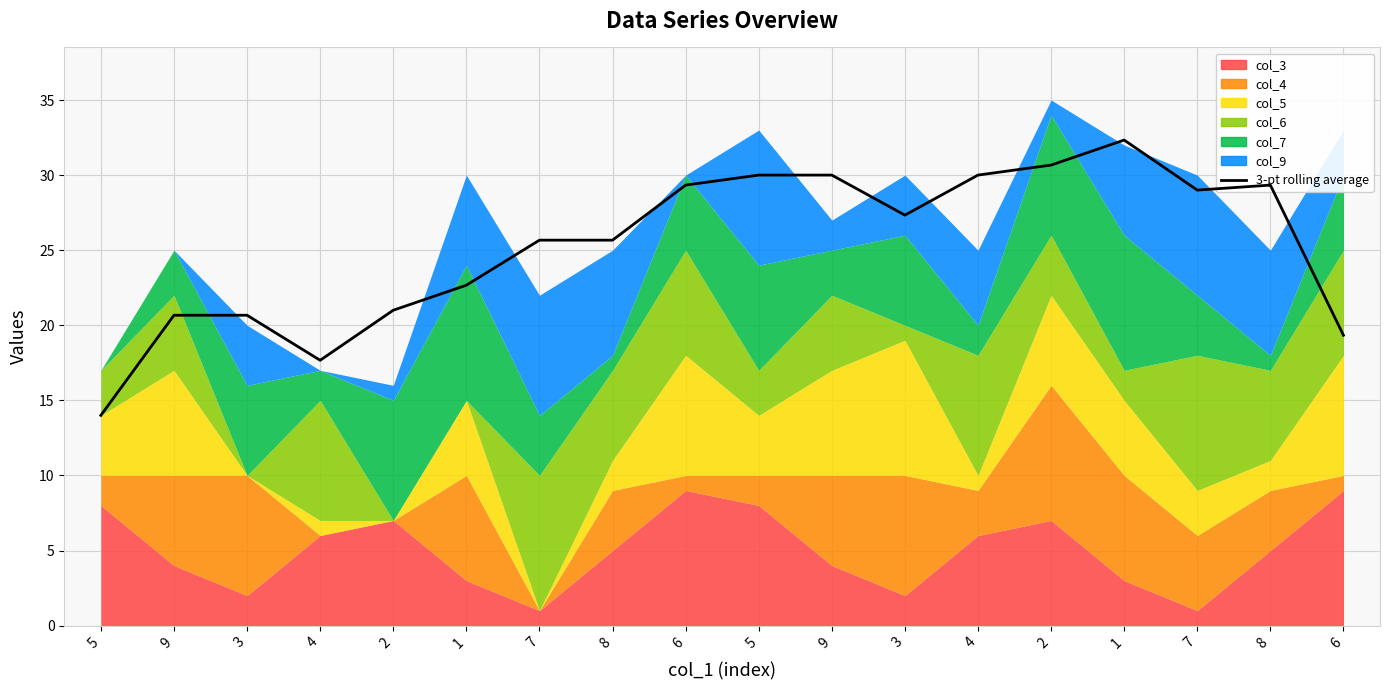

What is the maximum value shown in the chart?

32.3